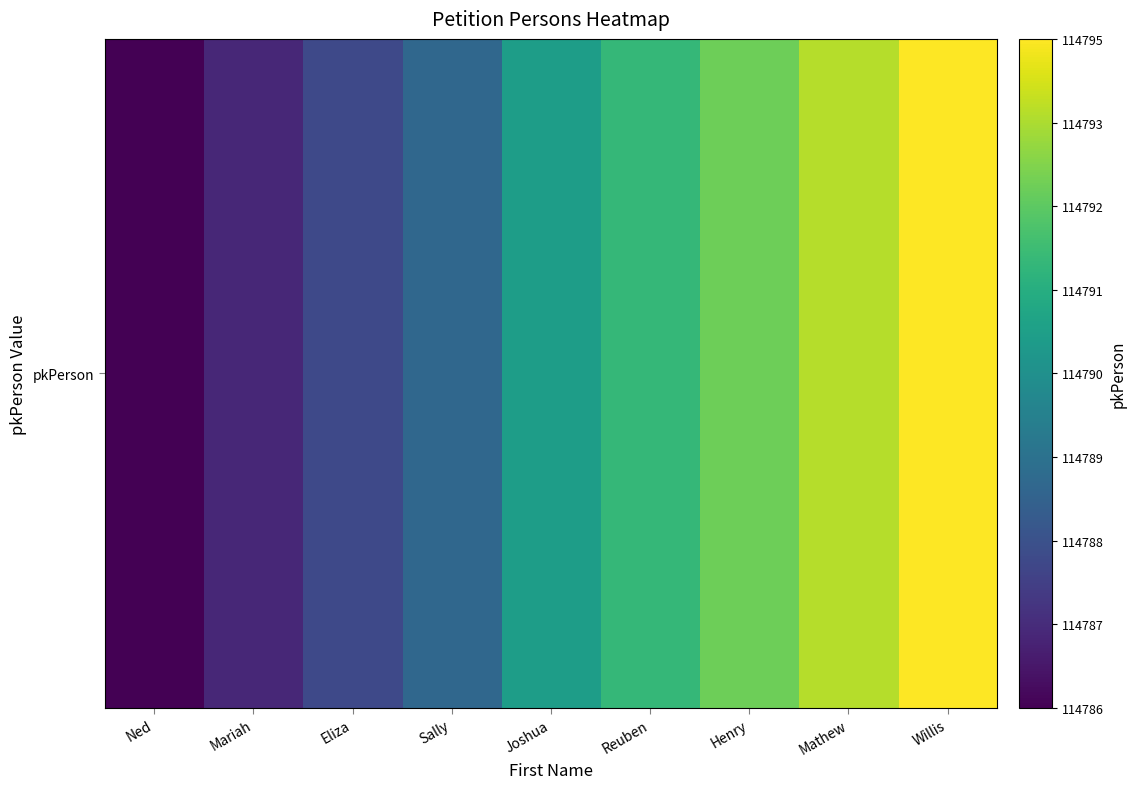

How many categories are shown in the chart?

9